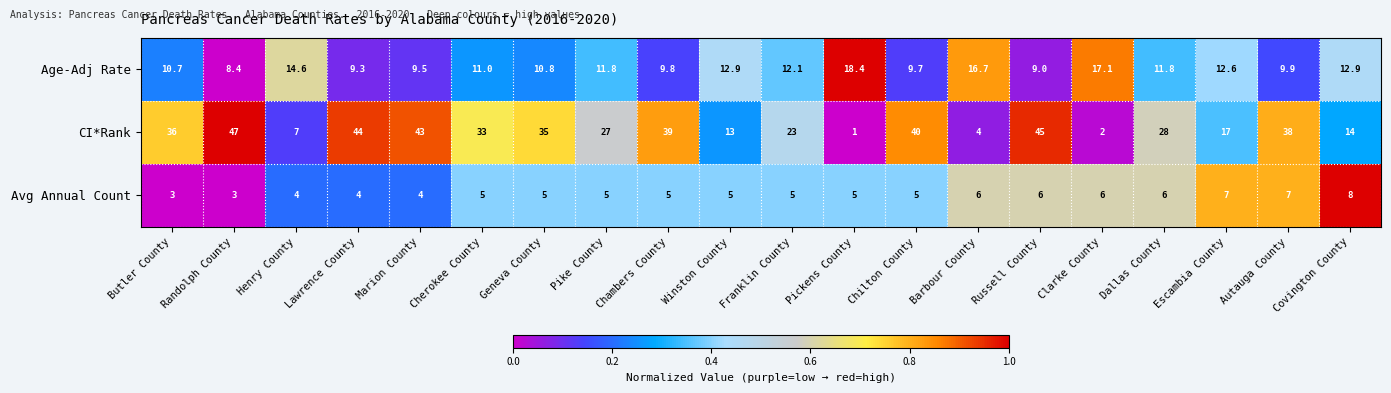

List the series in order of their peak value, lowest first.

Avg Annual Count, Age-Adj Rate, CI*Rank